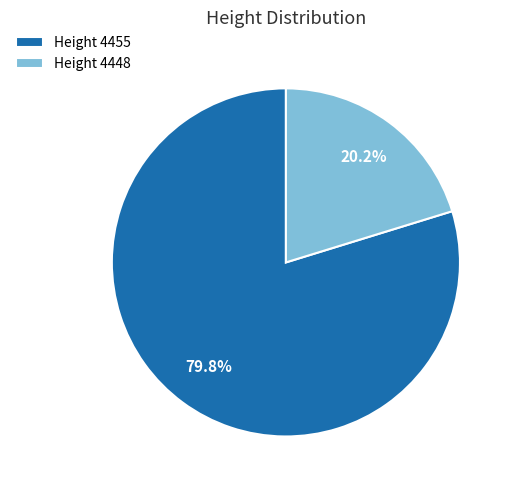

Rank the categories by value from lowest to highest.

Height 4448, Height 4455